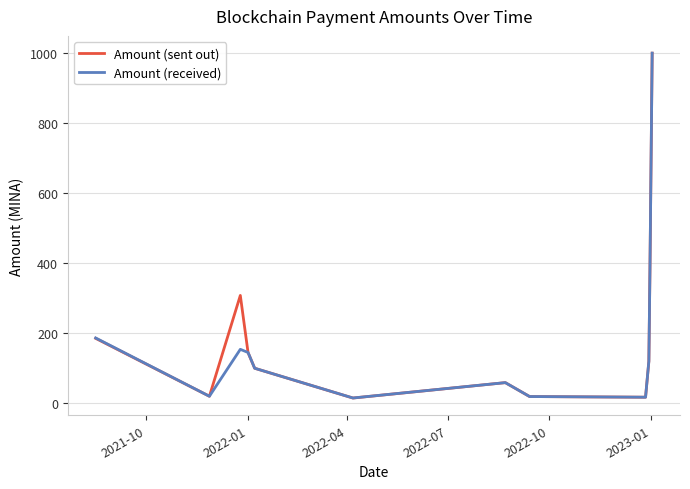

What is the maximum value shown in the chart?

1000.0